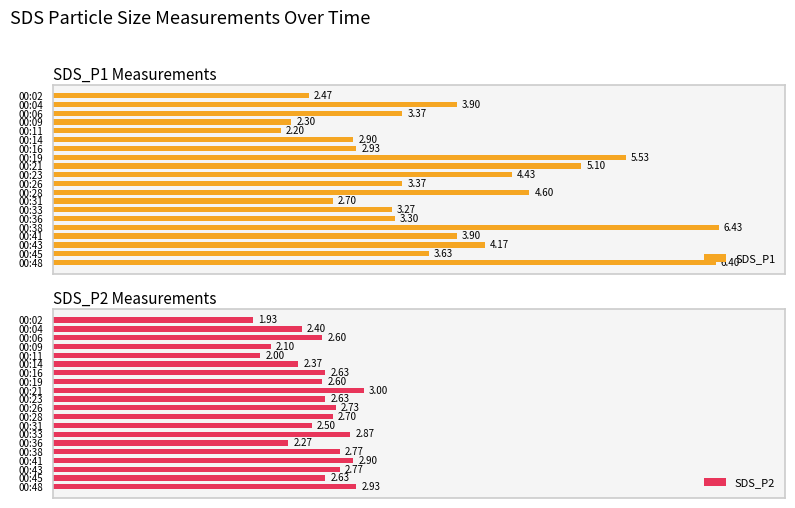

What is the value of the SDS_P1 bar at the 3rd from the left?

3.4